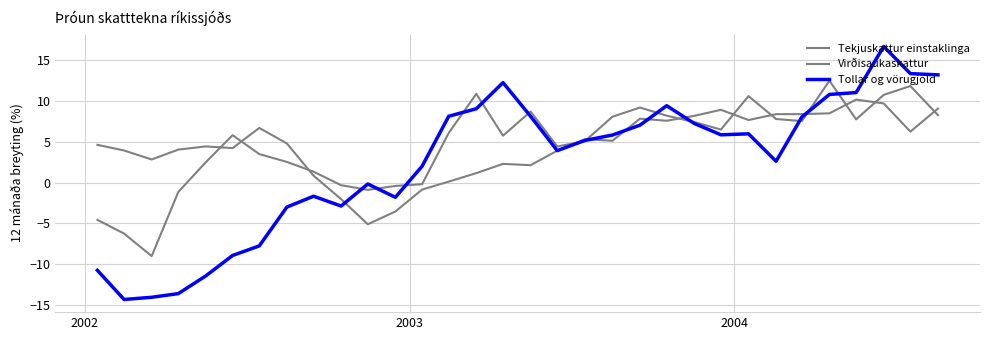

What is the difference between the maximum and second lowest values in the Tekjuskattur einstaklinga series?

13.7